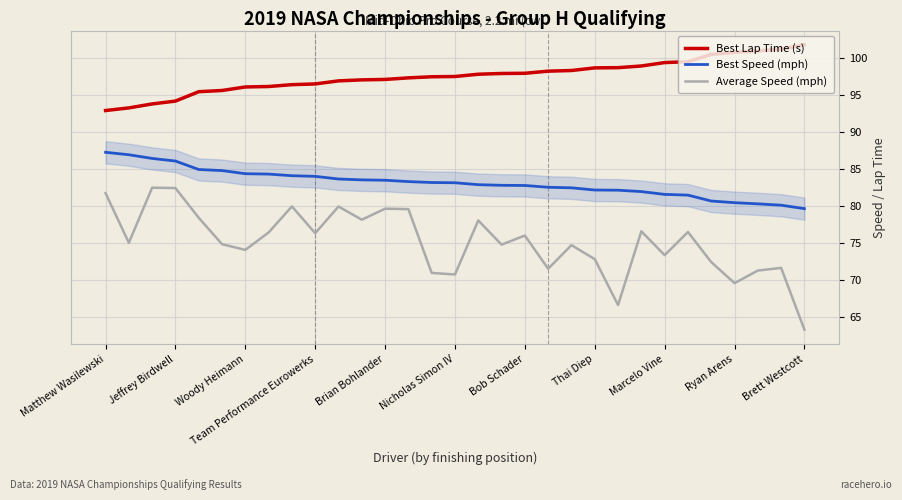

What is the difference between the maximum and minimum values in the Best Speed (mph) series?

7.6